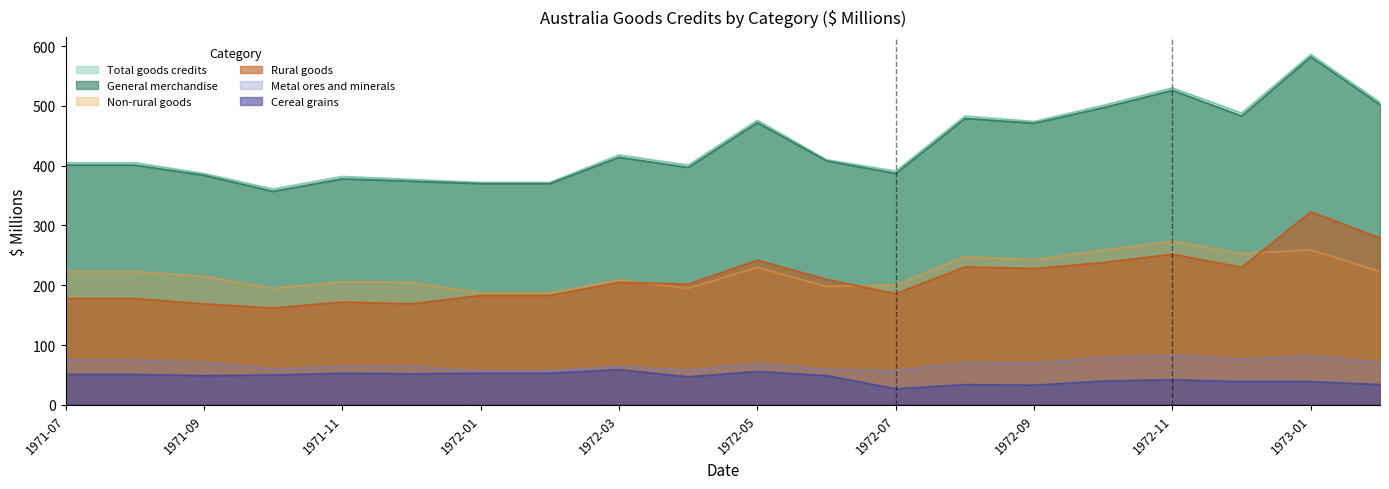

What is the spread (max minus min) of values at 1972-05?

420